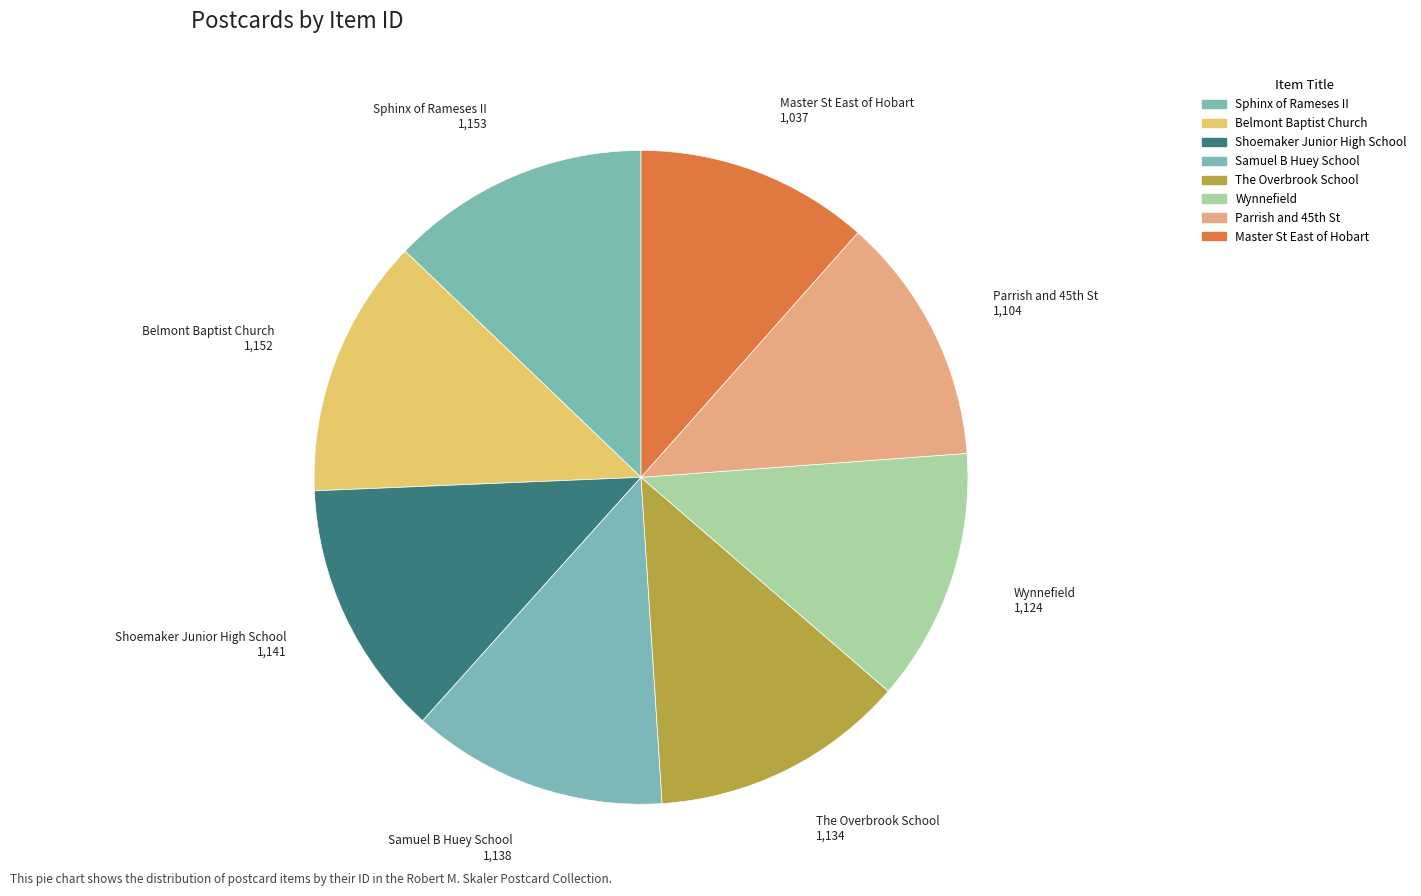

To the nearest percent, what is the difference between the largest and smallest slice percentages?

1%